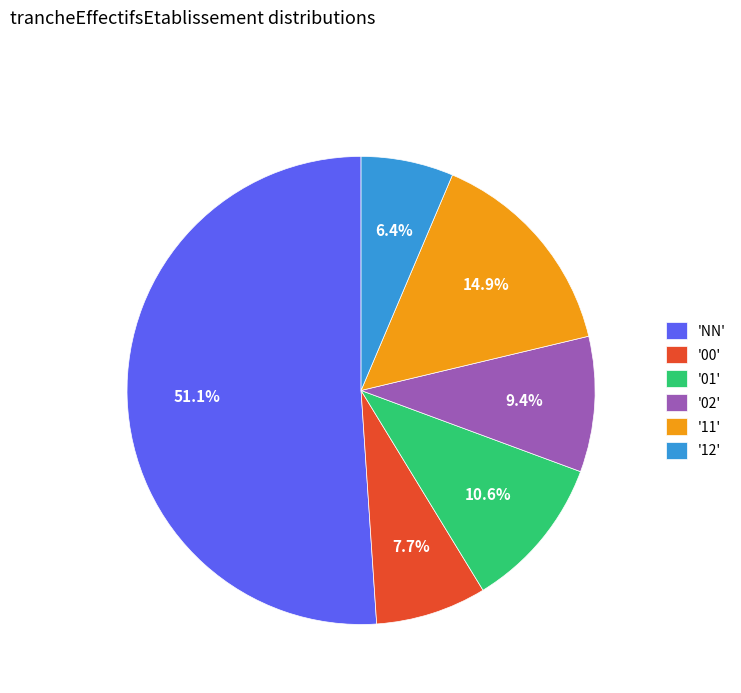

Is there any slice that represents more than half of the pie?

Yes